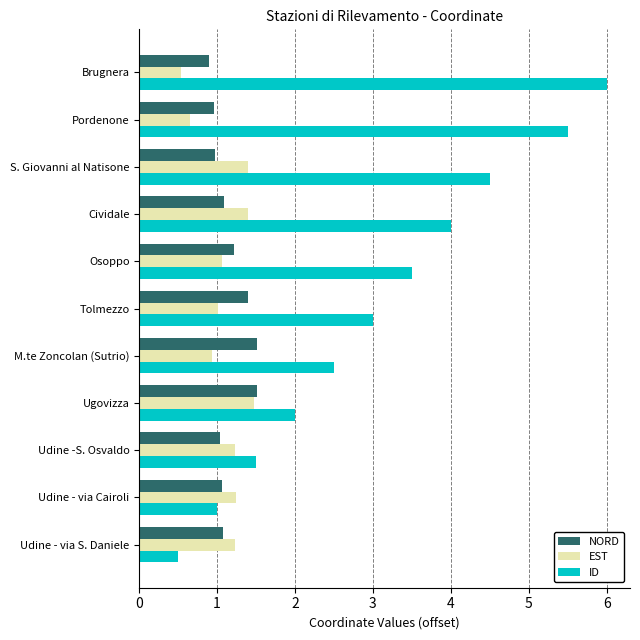

At which category is the sum across all series the highest?

Brugnera